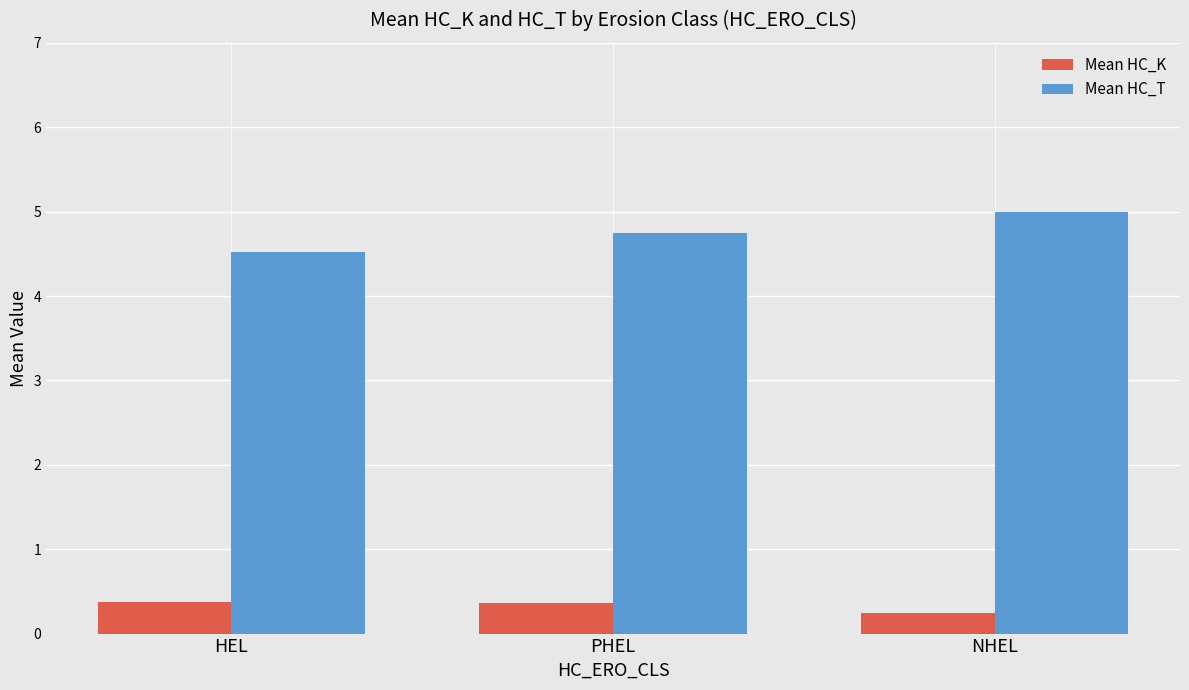

Which series has the largest total across all categories?

Mean HC_T